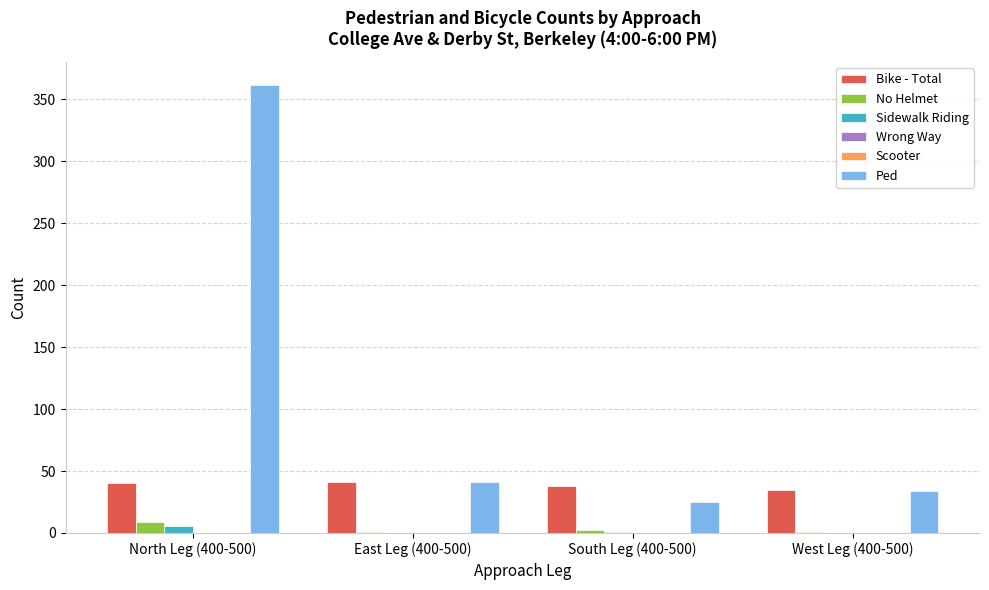

The Bike - Total series shows 25 at North Leg (400-500). True or false?

False